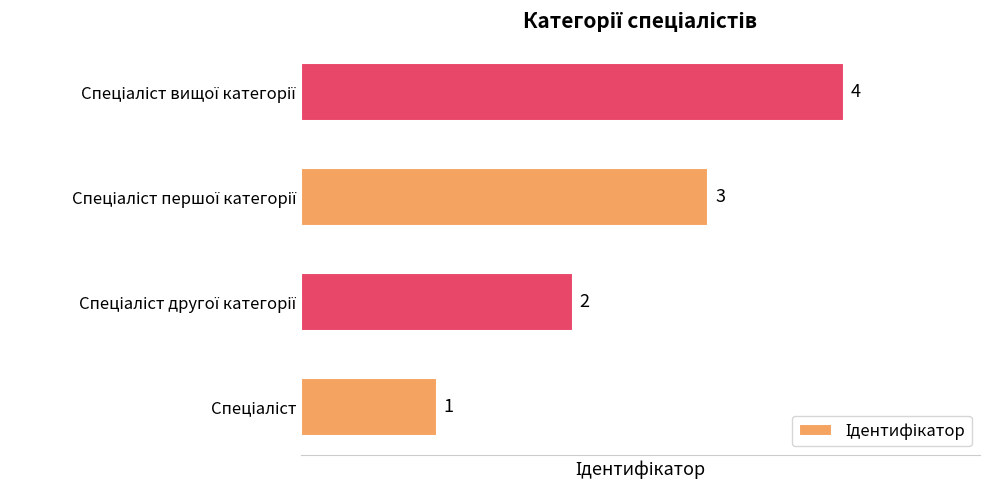

What is the difference between the maximum and minimum values?

3